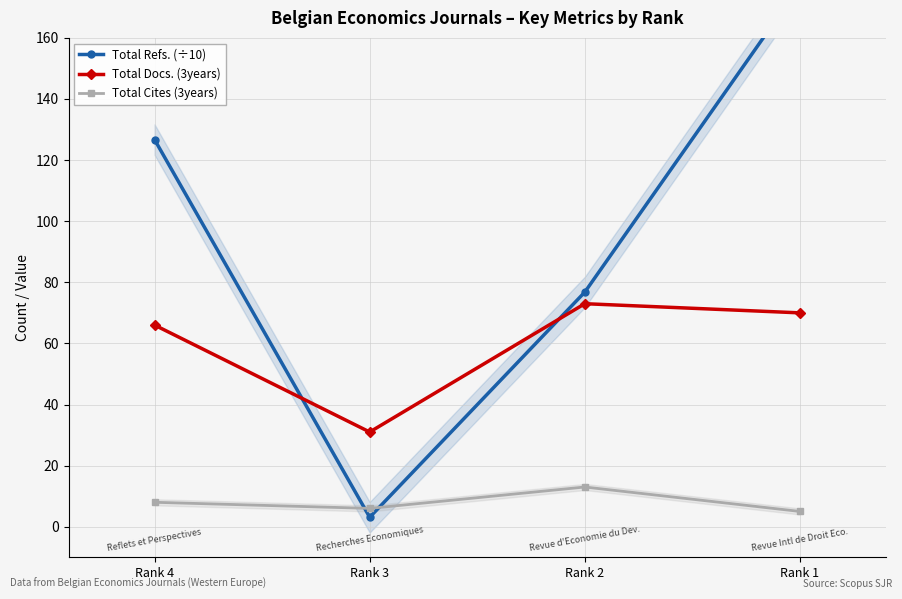

Reading left to right, transcribe all the data shown in this chart.

Total Refs. (÷10): 126.7	3.1	76.8	177.1
Total Docs. (3years): 66.0	31.0	73.0	70.0
Total Cites (3years): 8.0	6.0	13.0	5.0